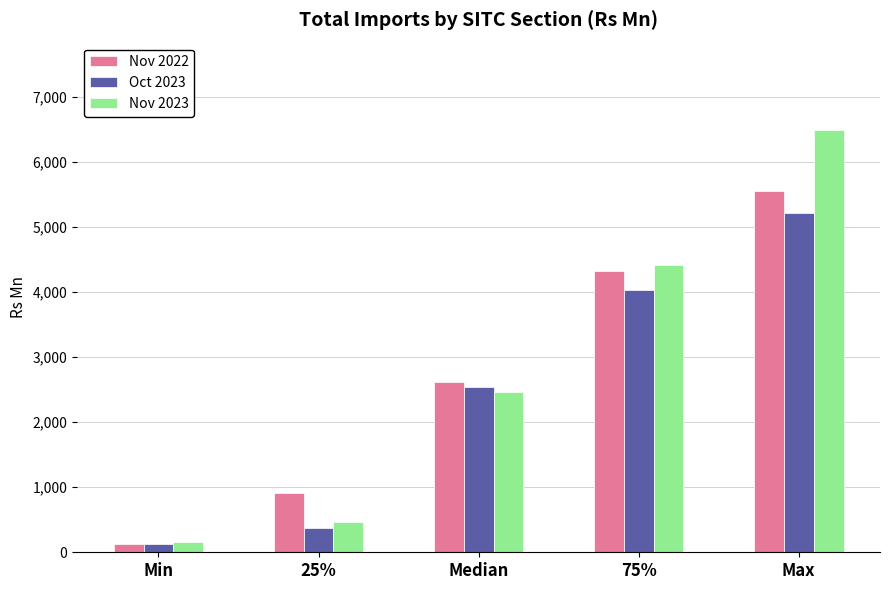

Reading left to right, extract all data points from this chart.

Nov 2022: 123	908	2612	4320	5554
Oct 2023: 124	370	2544	4027	5219
Nov 2023: 165	470	2464	4411	6483